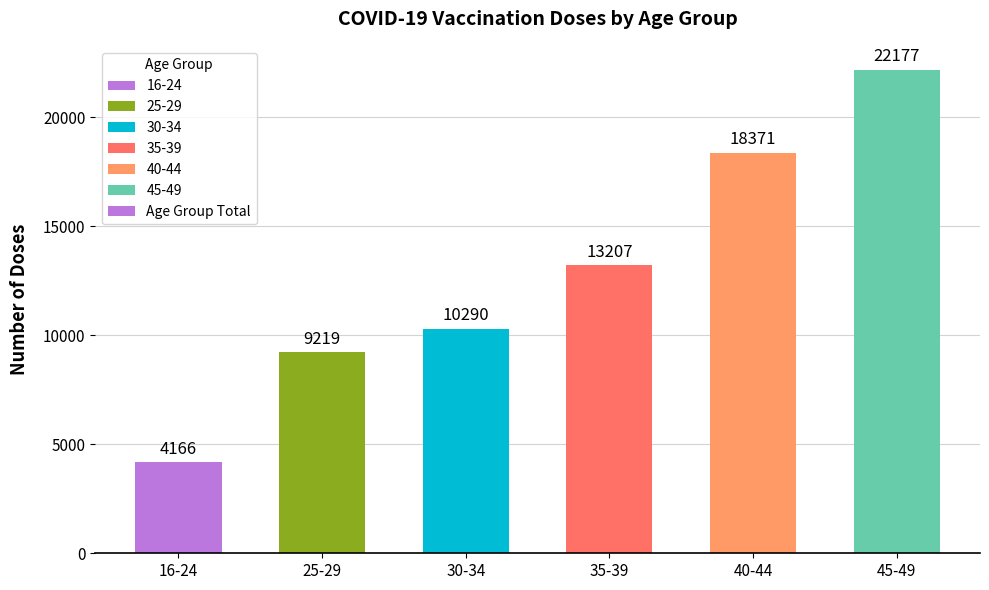

At which label is the value closest to 13171?

35-39